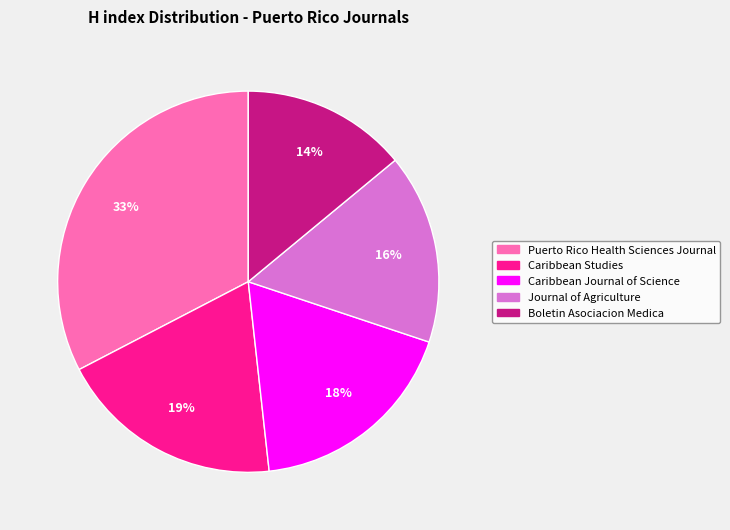

To the nearest percent, what is the average slice percentage?

20%